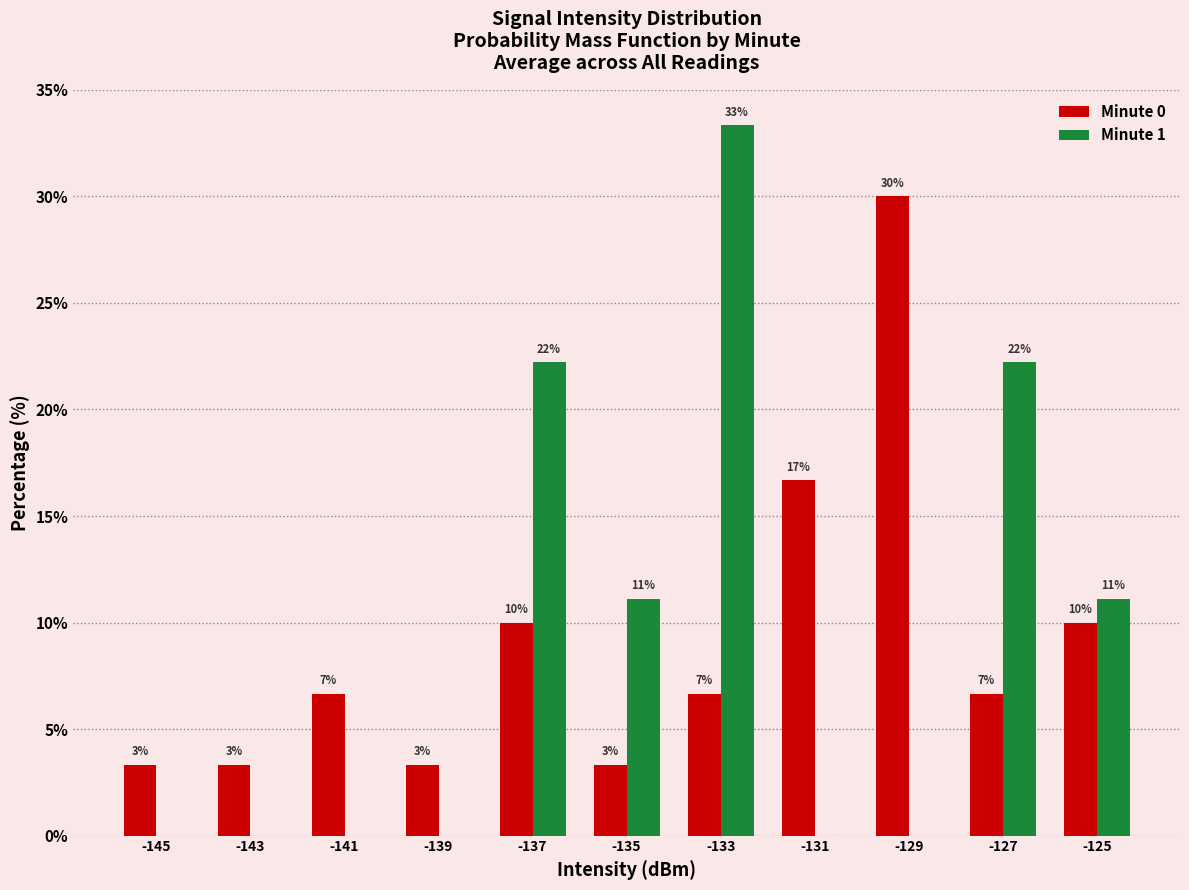

What is the value of the Minute 0 bar at the 10th from the left?

6.7